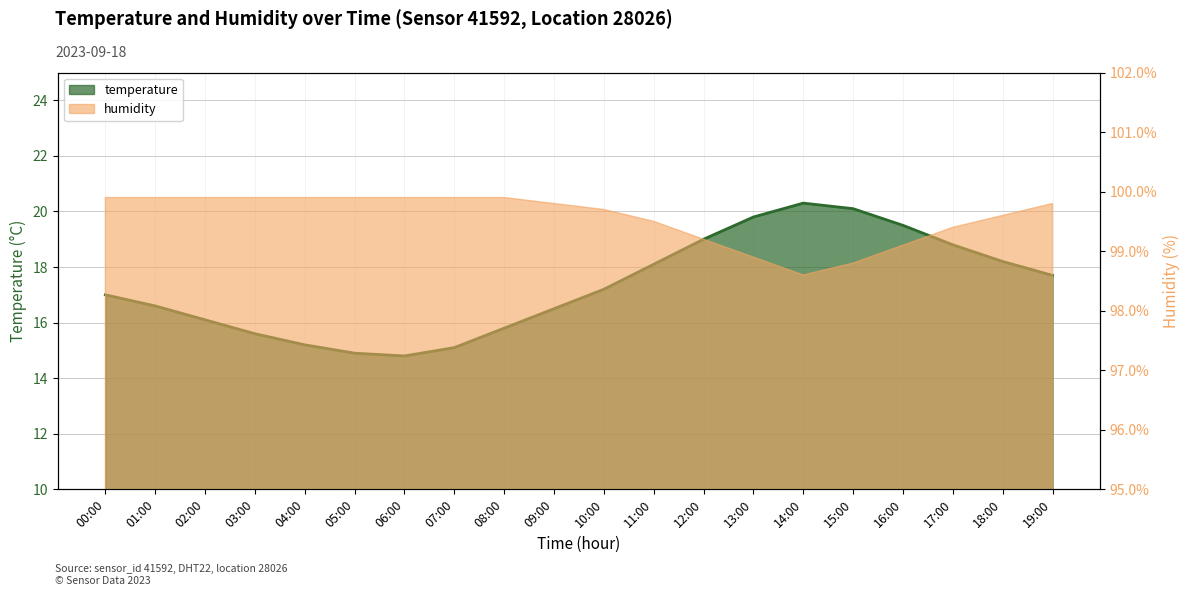

Reading right to left, what are all the values shown in this chart?

19:00=17.7	18:00=18.2	17:00=18.8	16:00=19.5	15:00=20.1	14:00=20.3	13:00=19.8	12:00=19.0	11:00=18.1	10:00=17.2	09:00=16.5	08:00=15.8	07:00=15.1	06:00=14.8	05:00=14.9	04:00=15.2	03:00=15.6	02:00=16.1	01:00=16.6	00:00=17.0